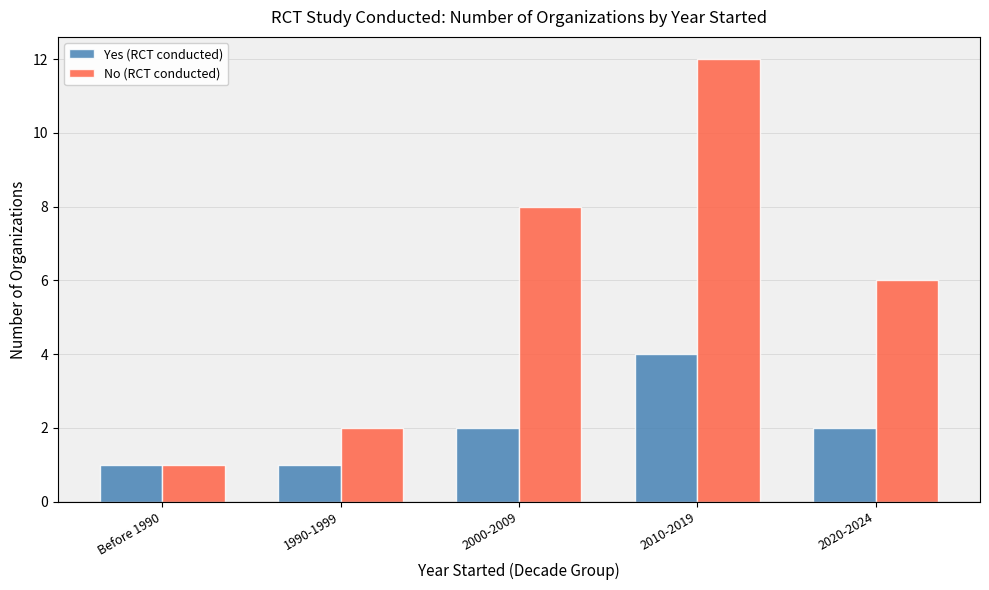

What is the label of the 1st bar from the right?

2020-2024